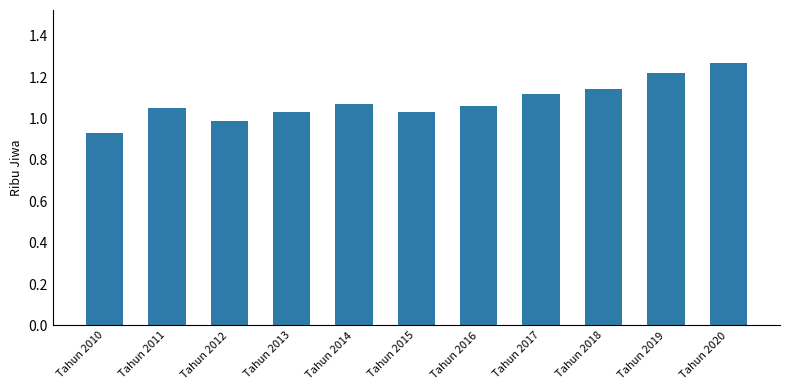

How many data points are less than 1?

2